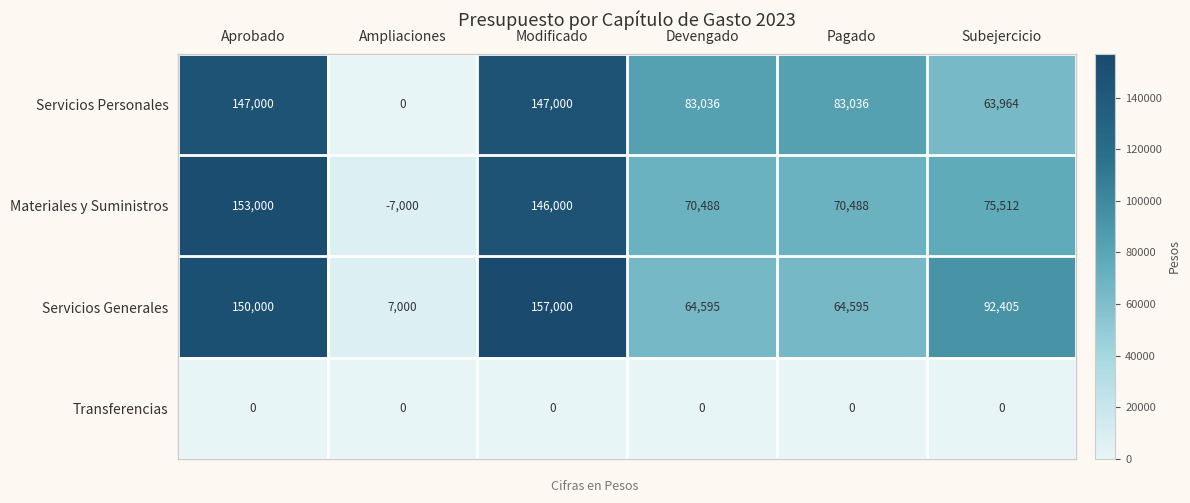

How many data points does each series have?

6